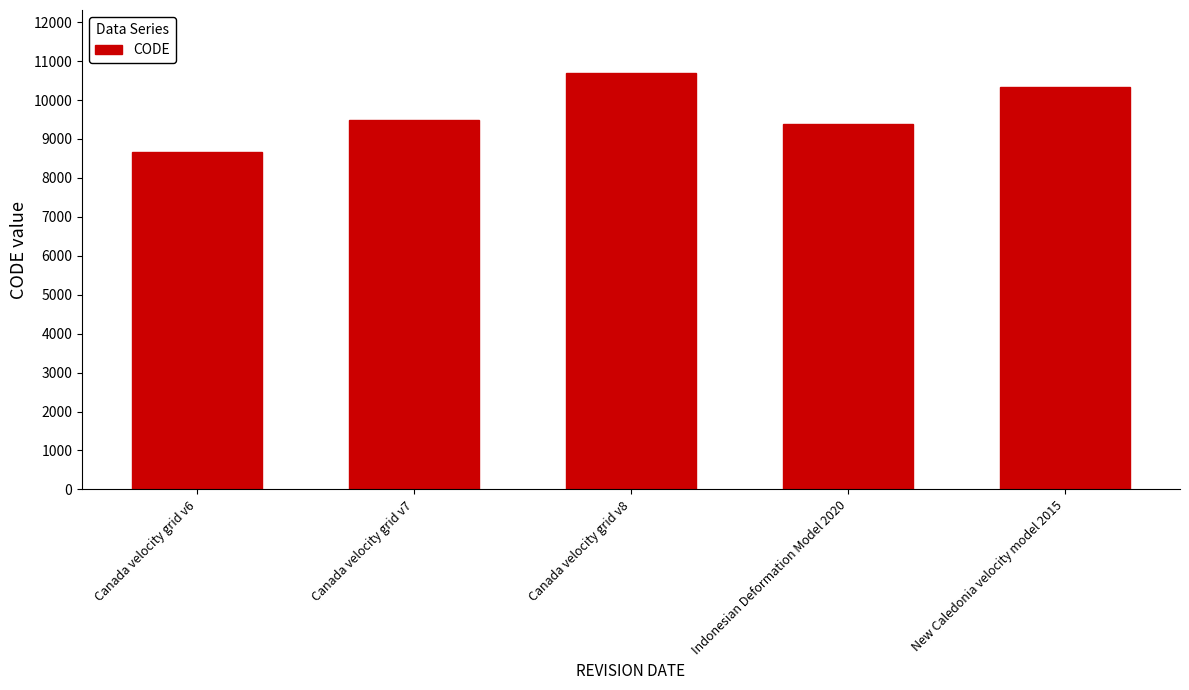

What is the sum of all values?

48564